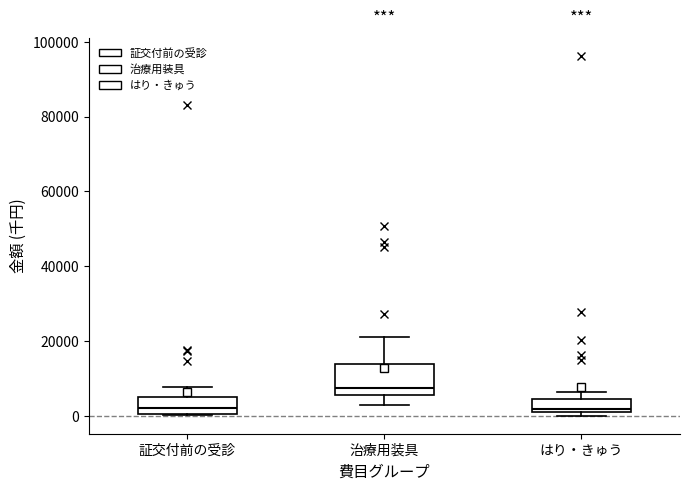

Reading left to right, transcribe this box plot: for each box, give where its median line is, the range the box spans, and where its two whiskers end, as read against the y-axis. The values are not printed on the chart, so give them approximately, as read against the axis.

証交付前の受診: median 2000, box 0 to 6000, whiskers 0 to 8000
治療用装具: median 8000, box 6000 to 14000, whiskers 2000 to 20000
はり・きゅう: median 2000 (just above the box's lower edge), box 2000 to 4000, whiskers 0 to 6000